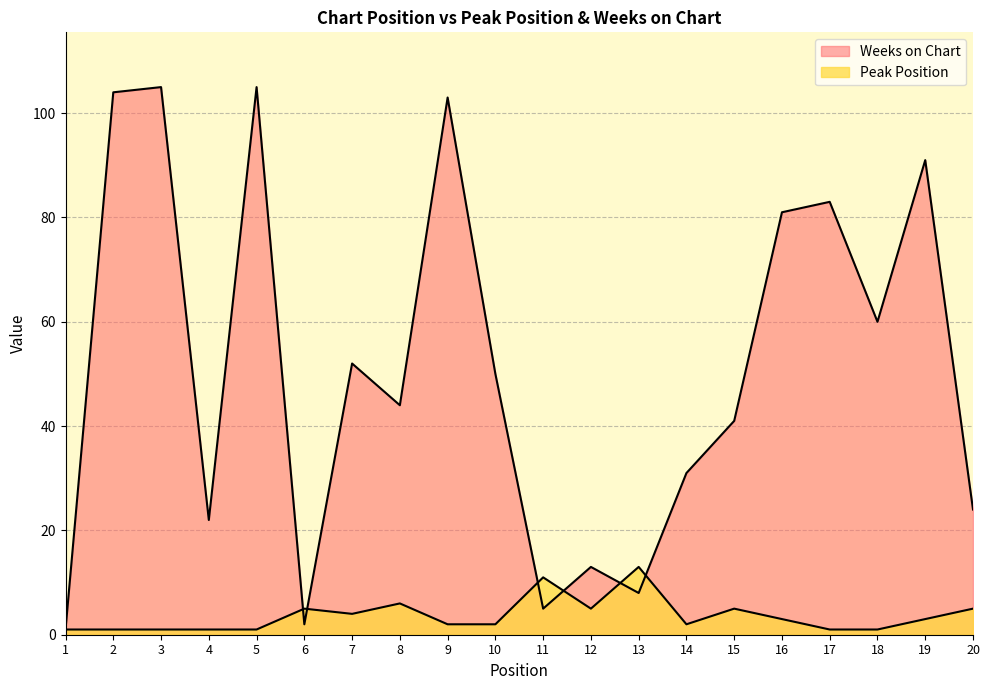

Which label corresponds to the largest value in the chart?

3